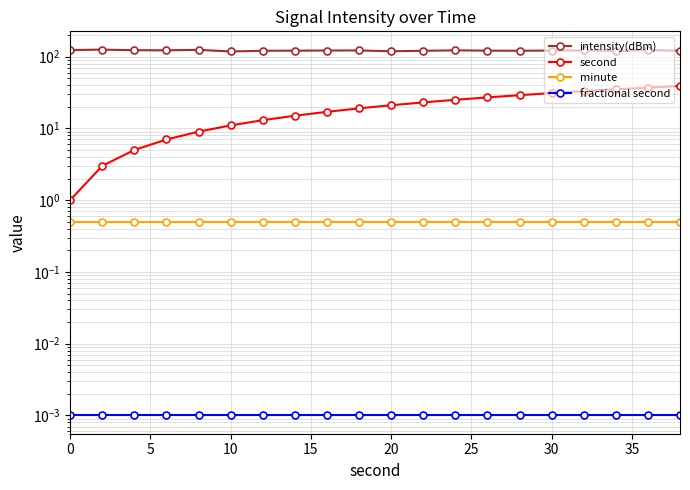

Which series has the largest range (max minus min)?

second